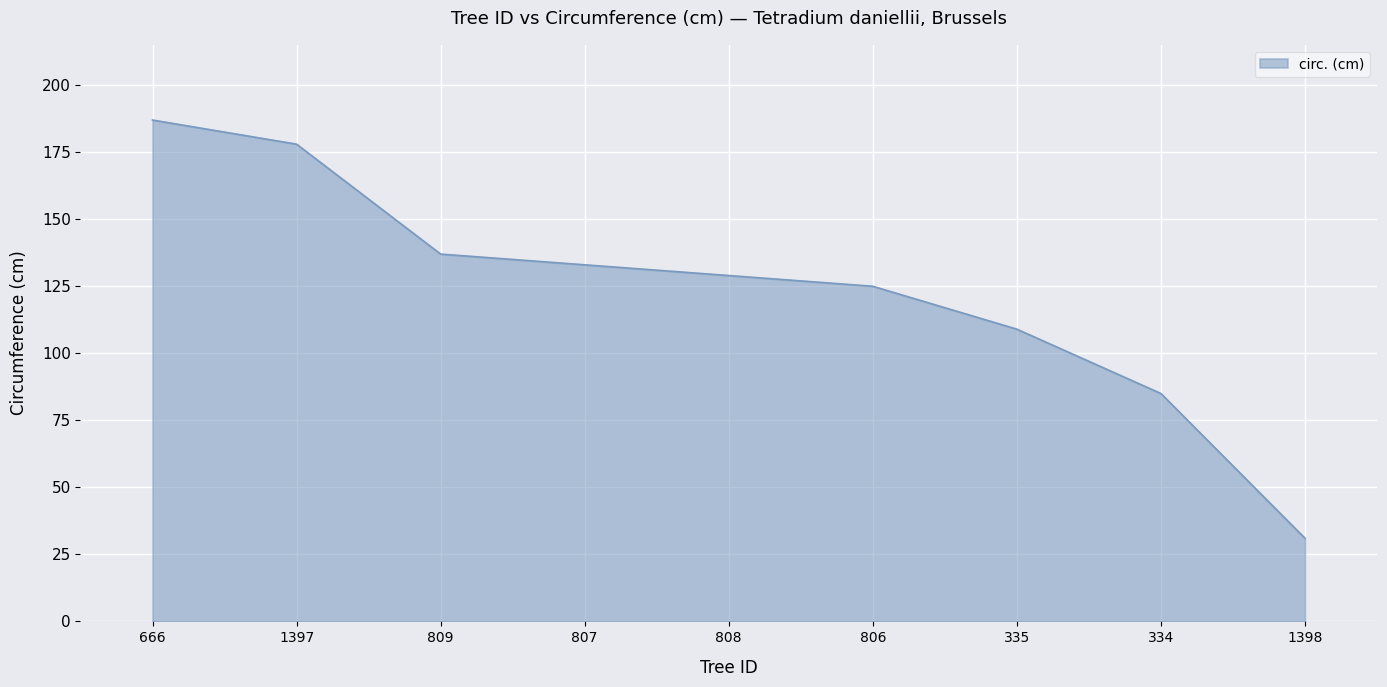

Is it true that the value at 808 is 129?

True